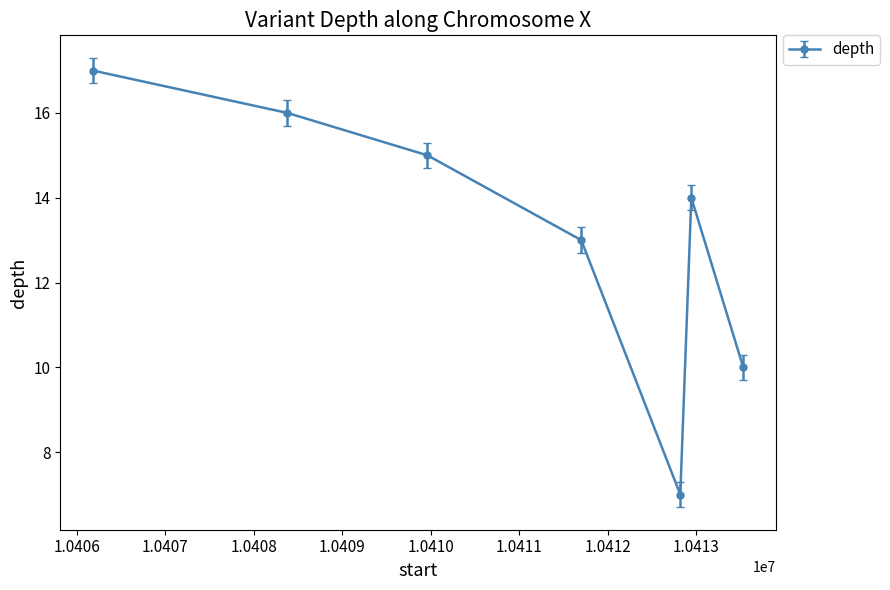

What is the greatest value displayed?

17